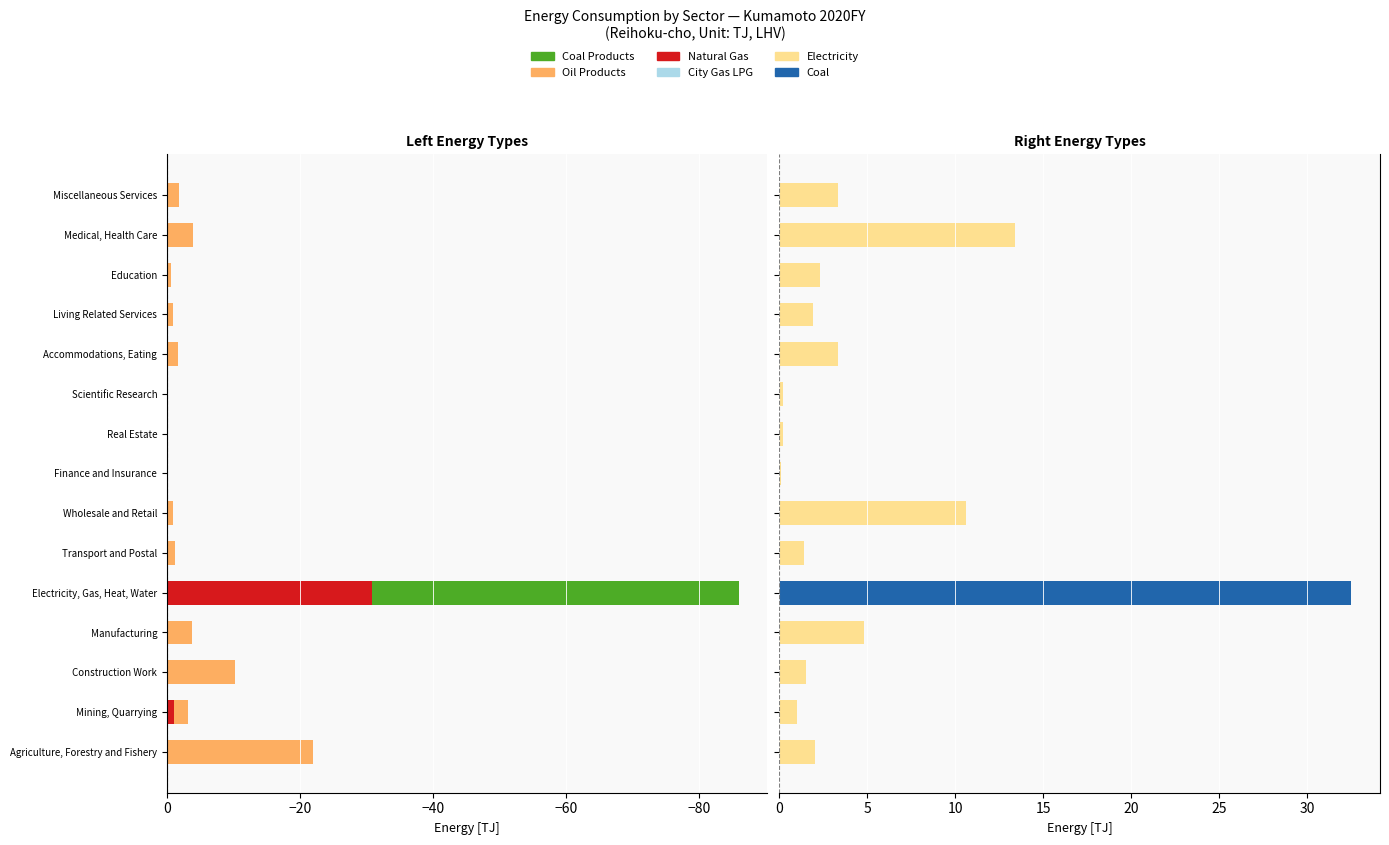

Count the number of data series in this chart.

6